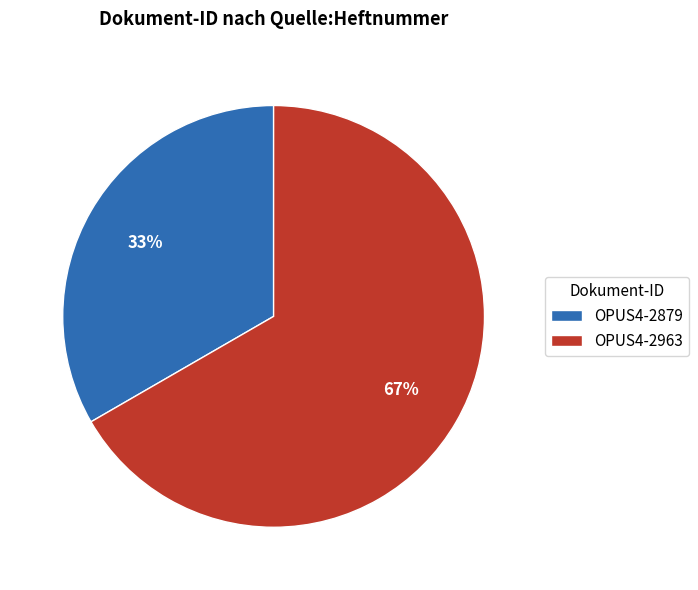

To the nearest percent, what is the combined percentage of OPUS4-2963 and OPUS4-2879?

100%